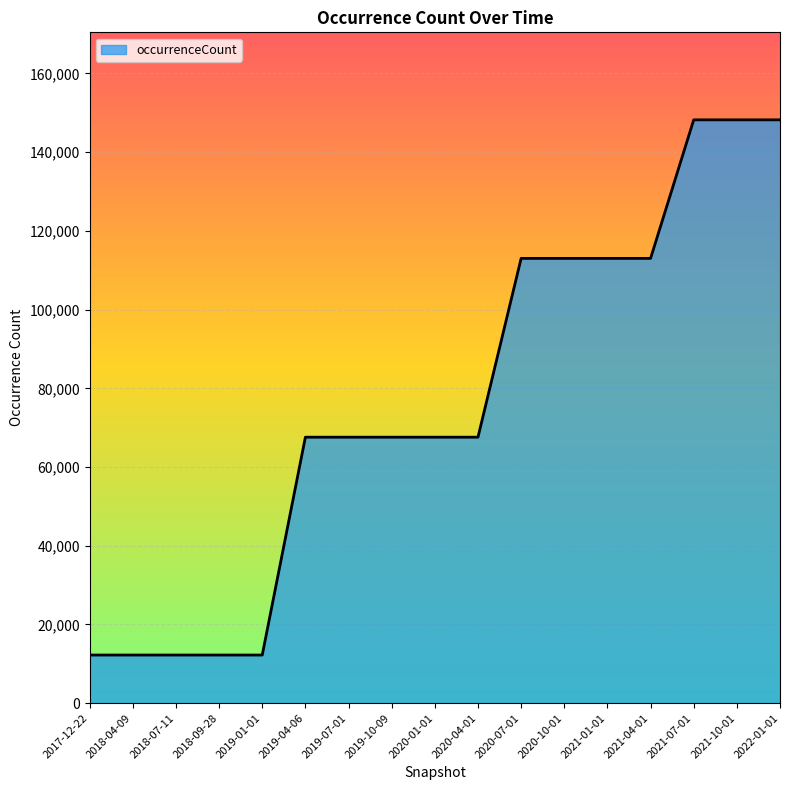

What is the change in value from 2018-09-28 to 2019-04-06?

+55353